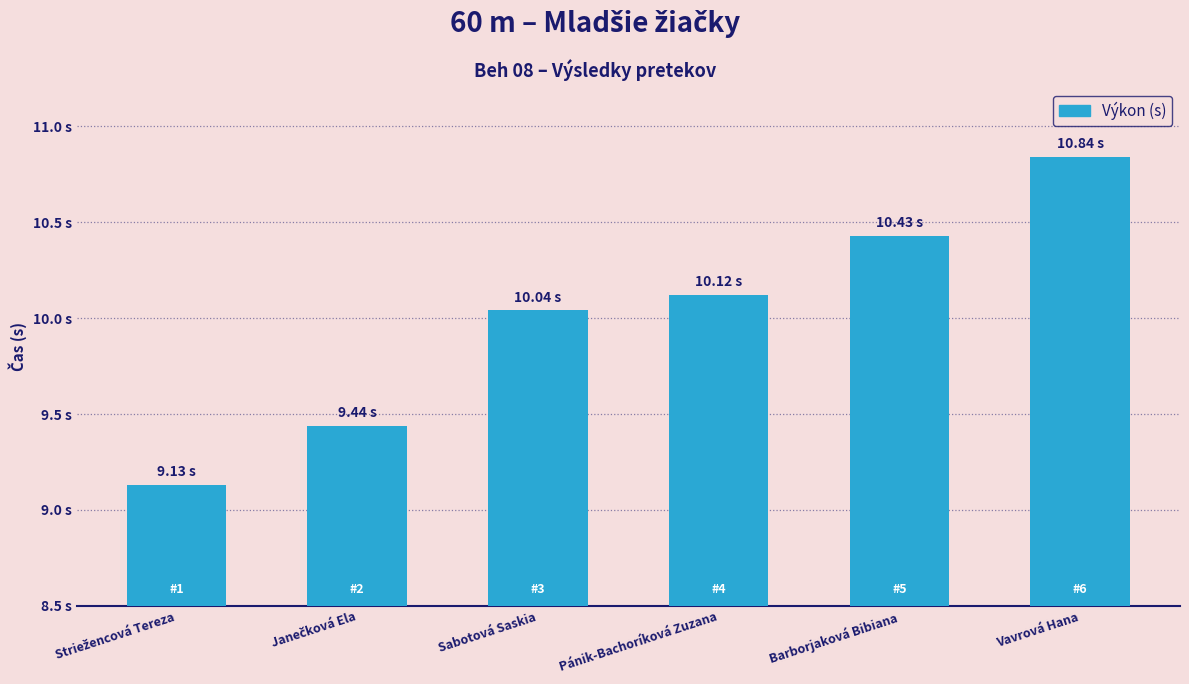

Reading left to right, list all the values displayed in this chart.

9.1	9.4	10.0	10.1	10.4	10.8